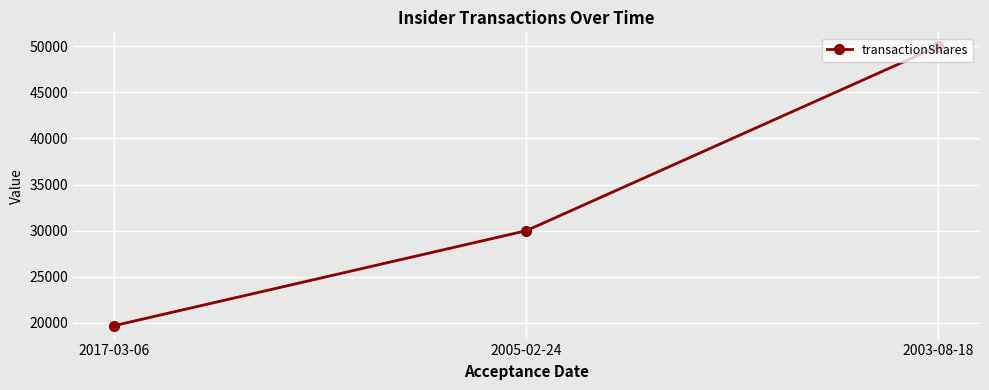

The value at 2003-08-18 is 75078. True or false?

False